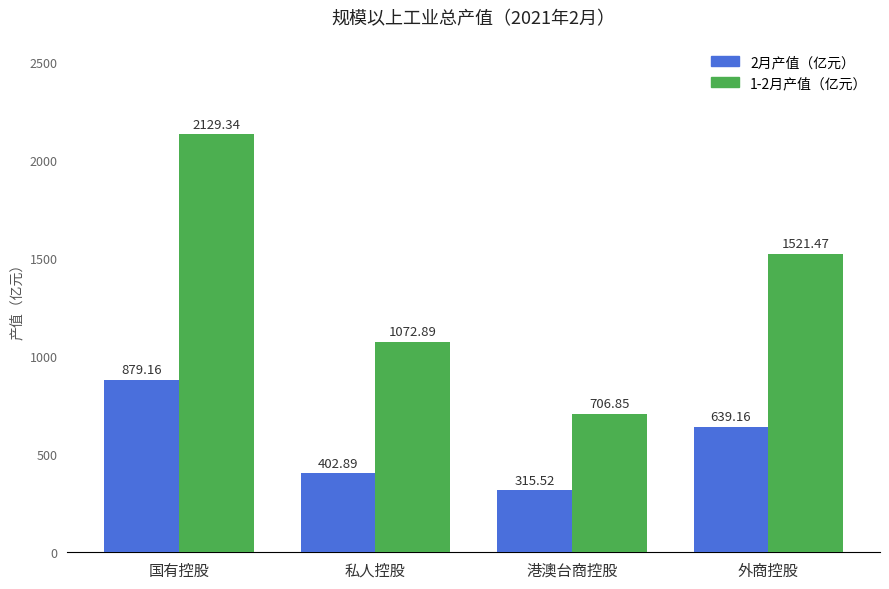

Which series has the widest spread of values?

1-2月产值（亿元）